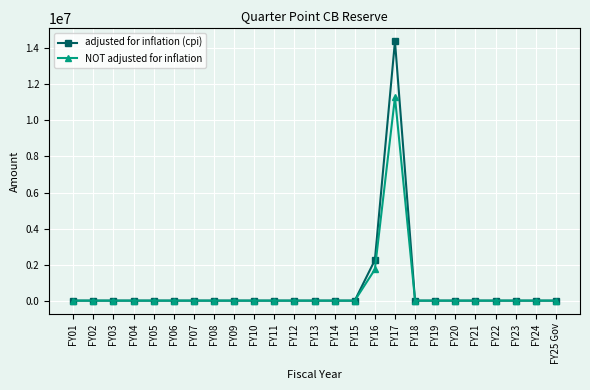

List the series in order of their peak value, lowest first.

NOT adjusted for inflation, adjusted for inflation (cpi)